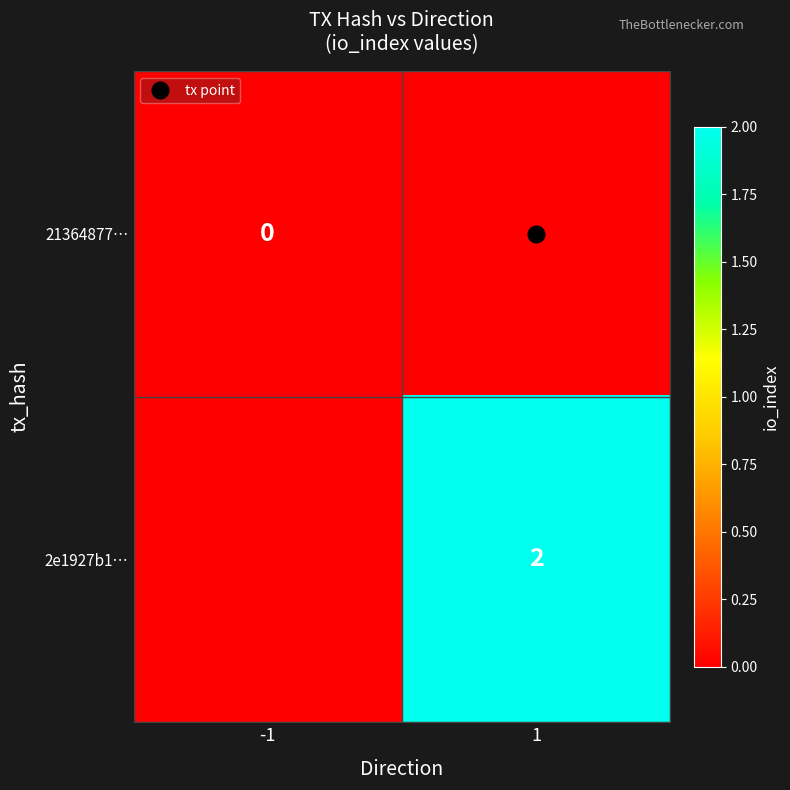

Which series has the largest total across all categories?

2e1927b1…